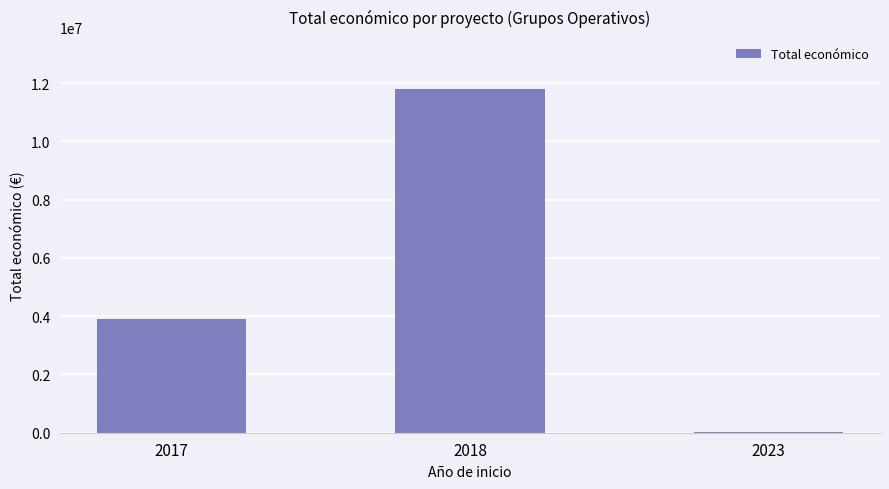

What is the change in value from 2017 to 2018?

+7921322